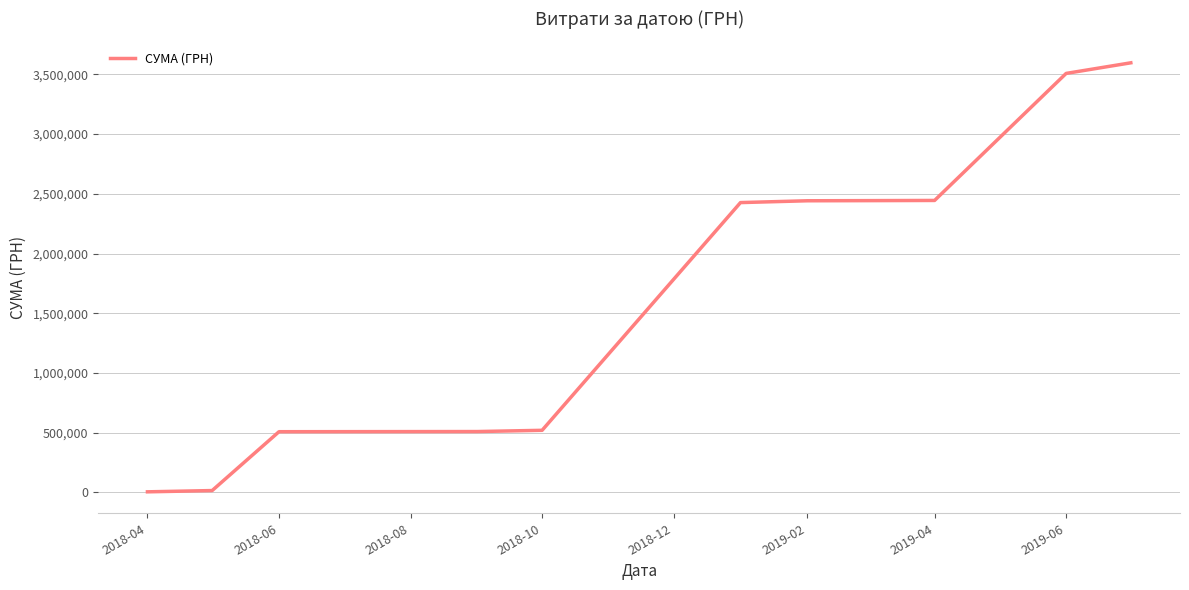

What is the maximum value shown in the chart?

3596799.4